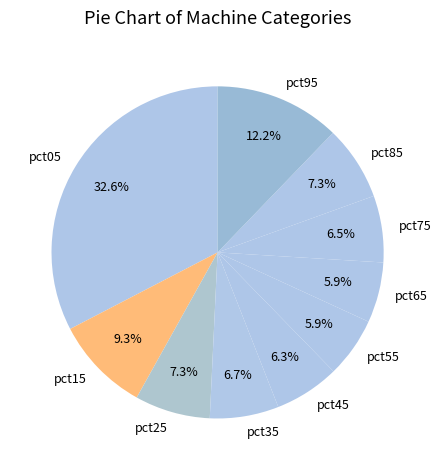

How many slices are in this pie chart?

10